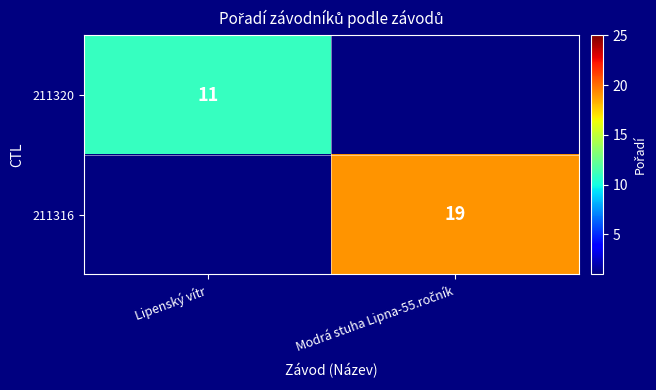

Is it true that 211320 equals 5 at Lipenský vítr?

False